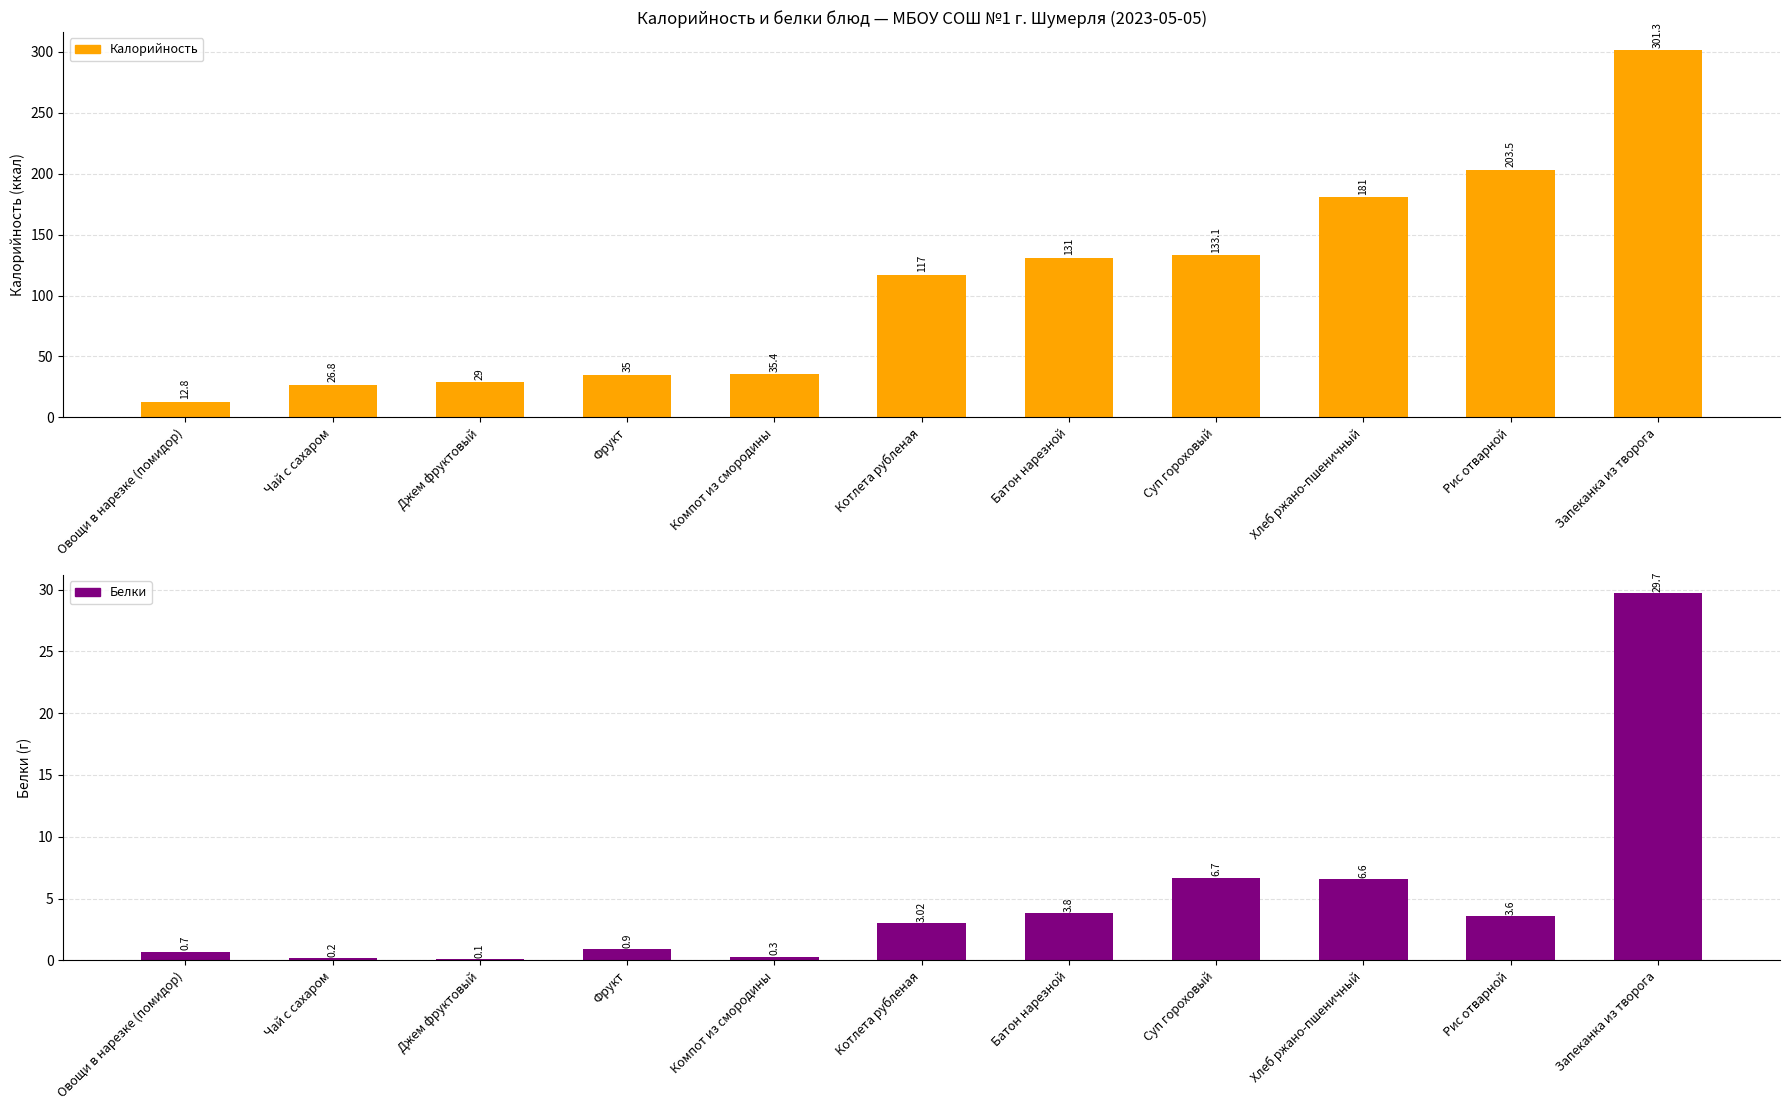

What is the spread (max minus min) of values at Чай с сахаром?

26.6